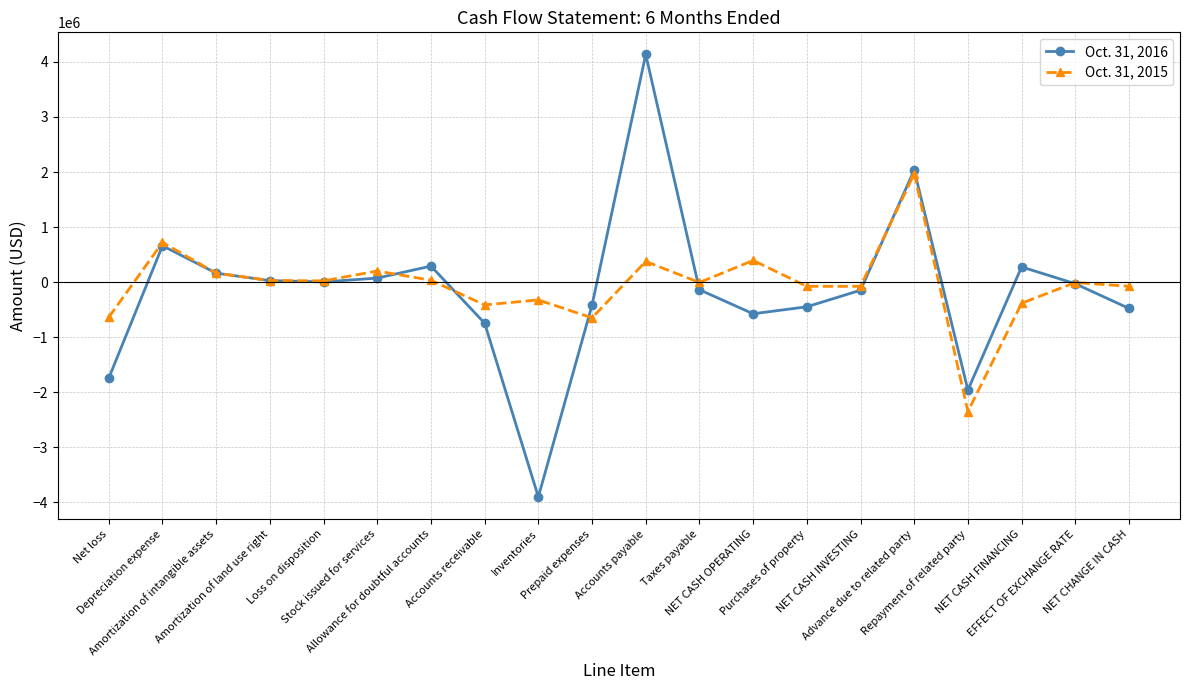

True or false: Oct. 31, 2015 has more than 0 interior local peaks.

True